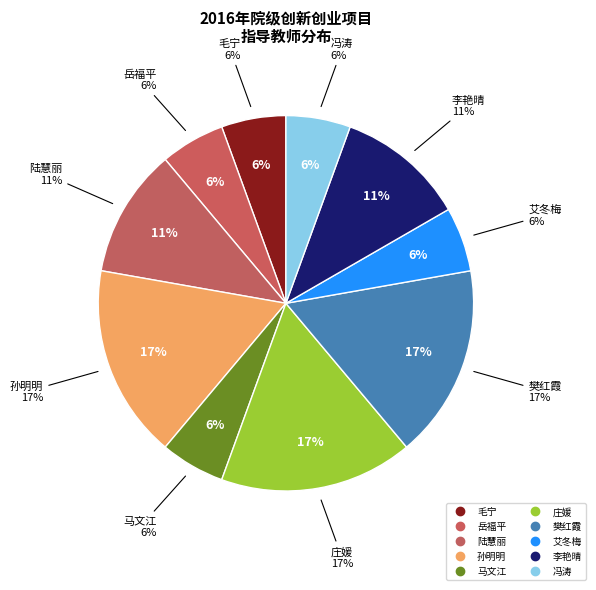

Combined, do 李艳晴 and 冯涛 account for over 50%?

No